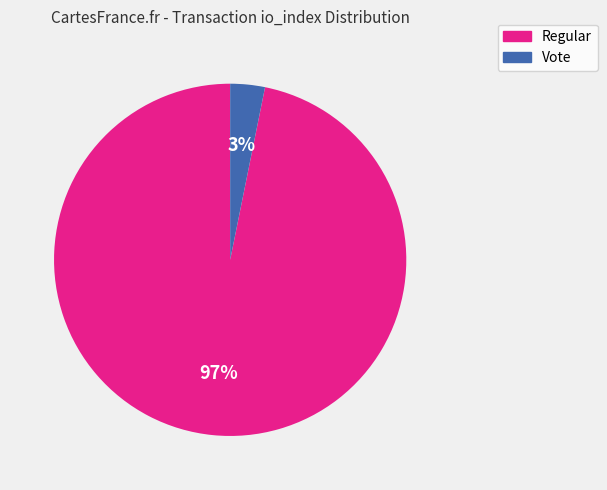

Is there any slice that represents more than half of the pie?

Yes